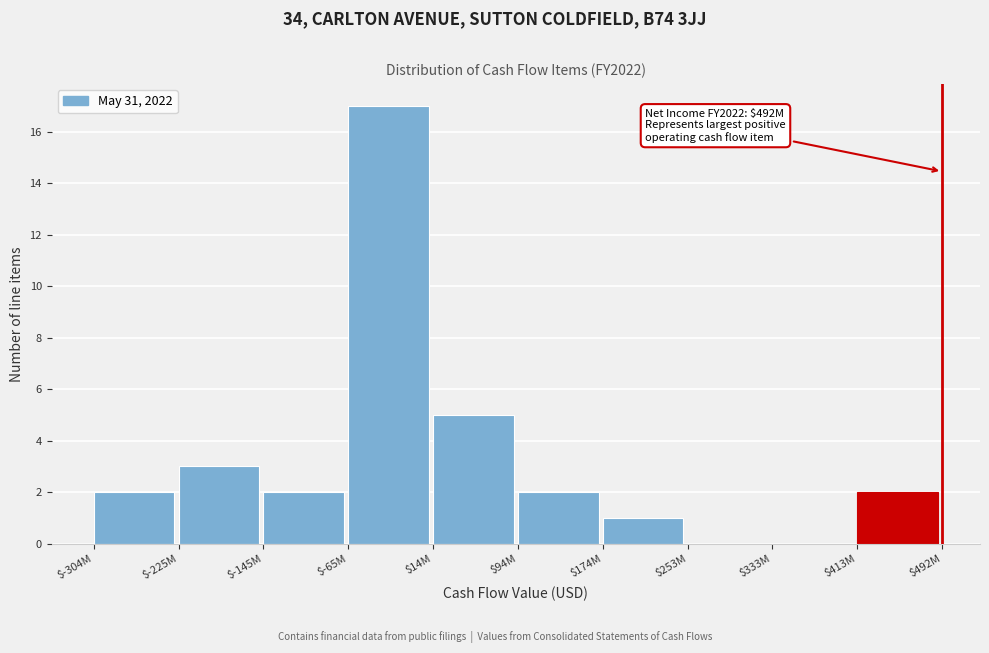

Where is the data nearest to the value 8?

$14M